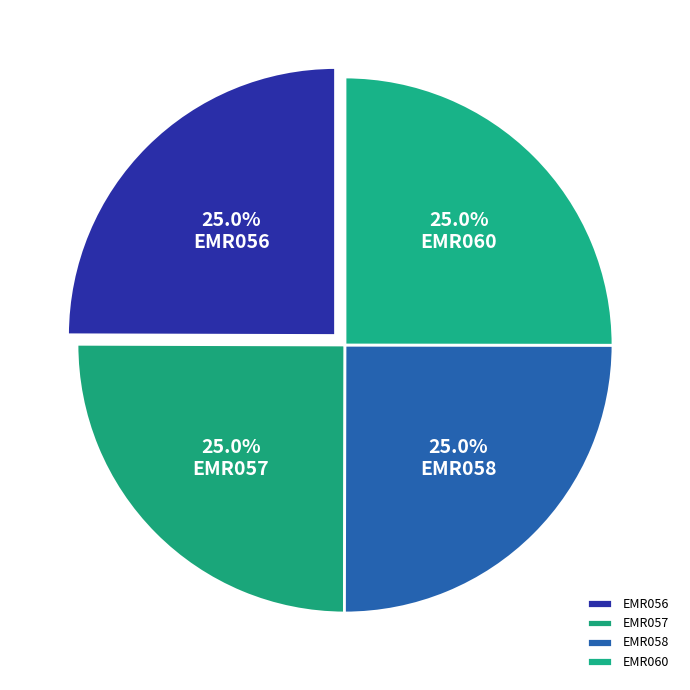

Does EMR060 represent more than half of the total?

No